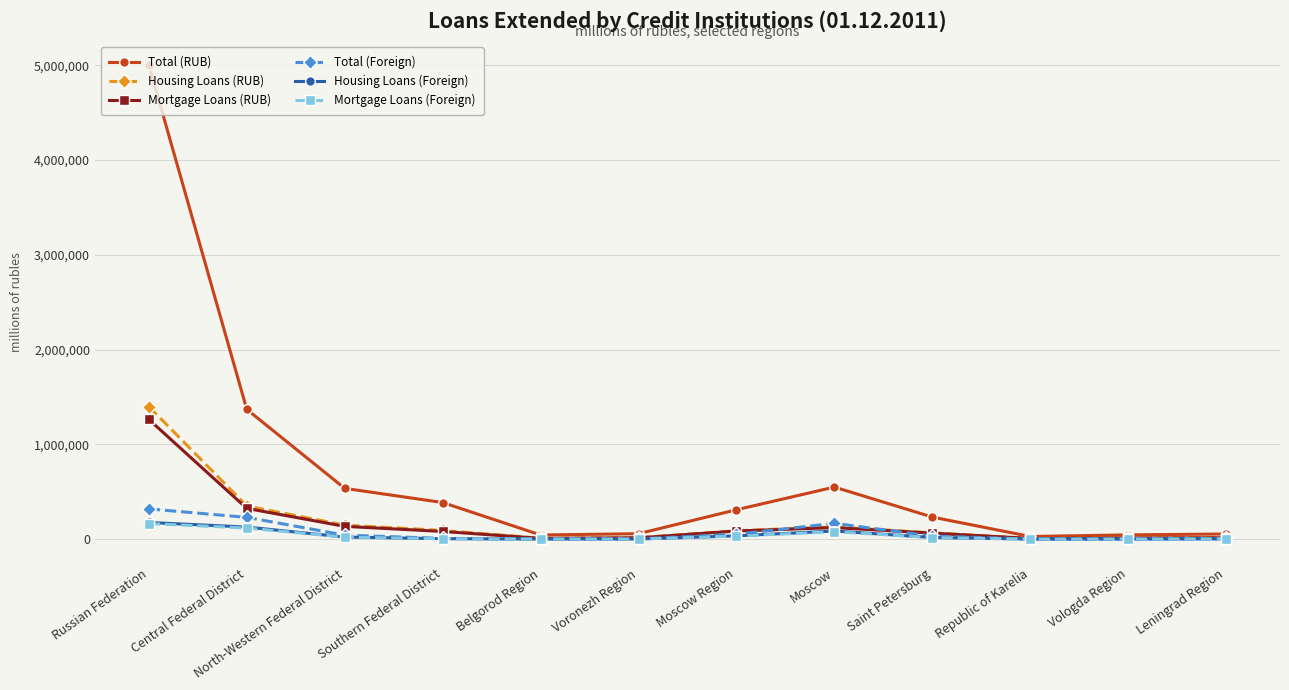

At which category does Total (RUB) reach its first local peak?

Moscow